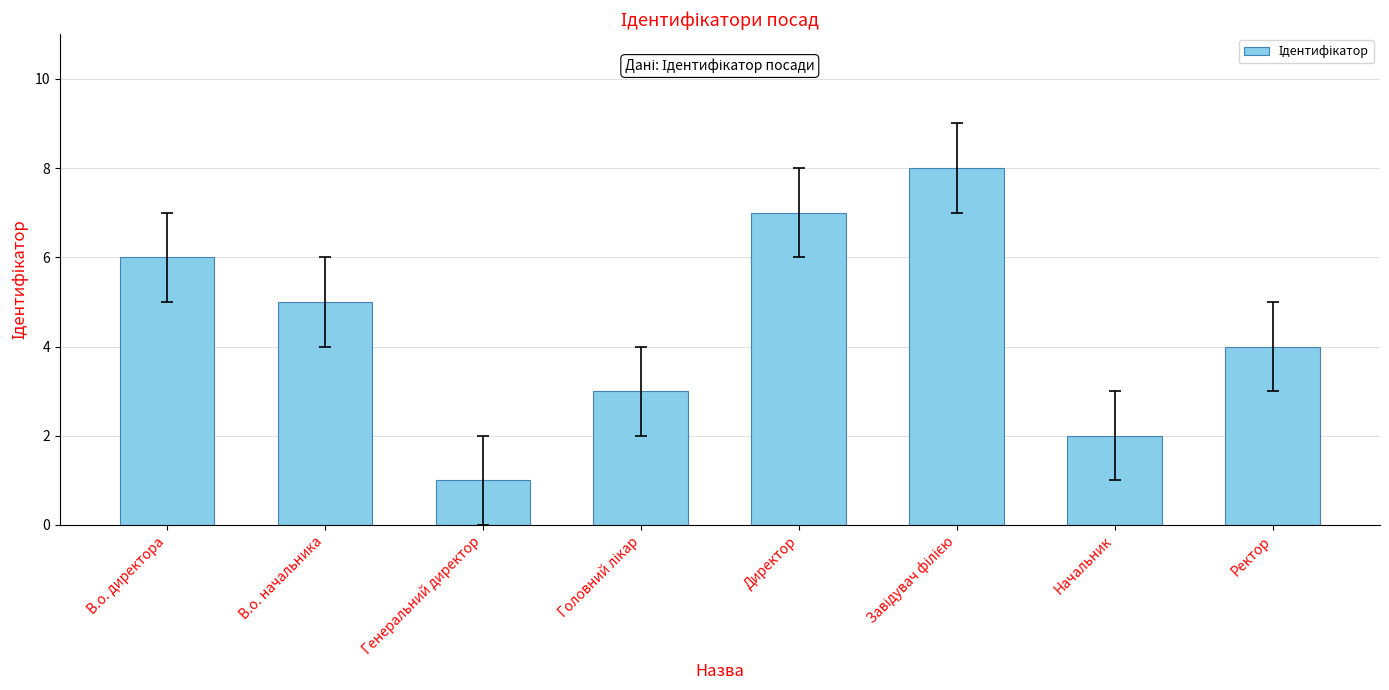

Reading right to left, extract all data points from this chart.

4	2	8	7	3	1	5	6